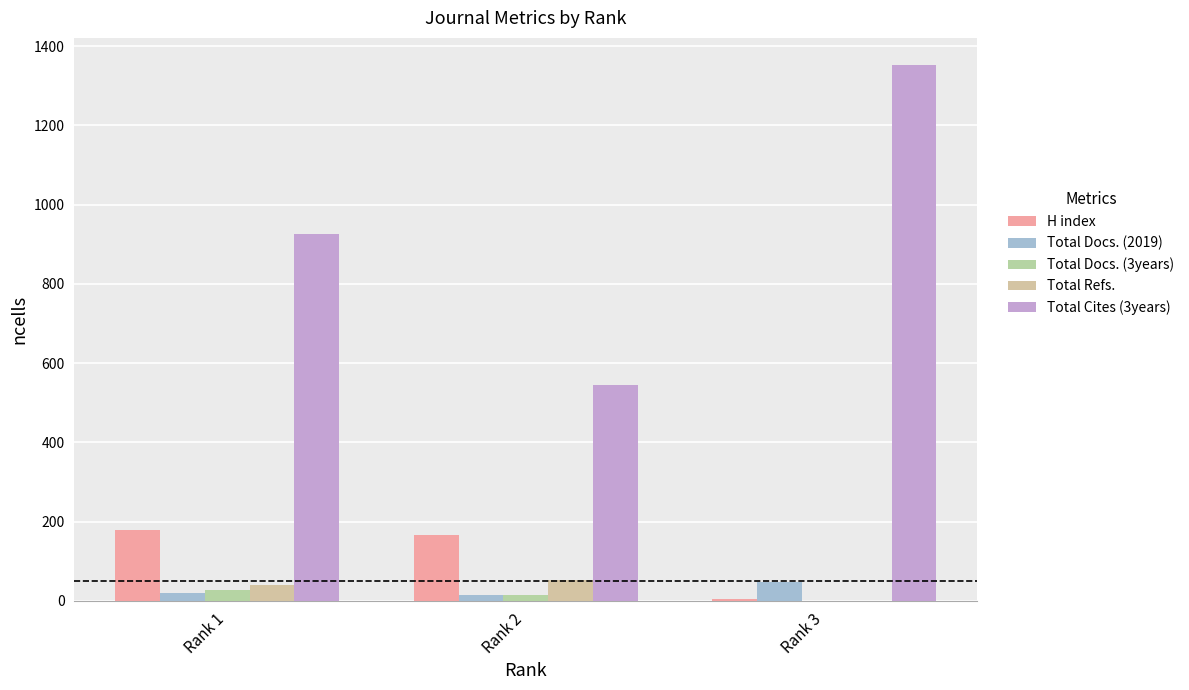

What is the approximate value of Total Cites (3years) at Rank 3?

1353